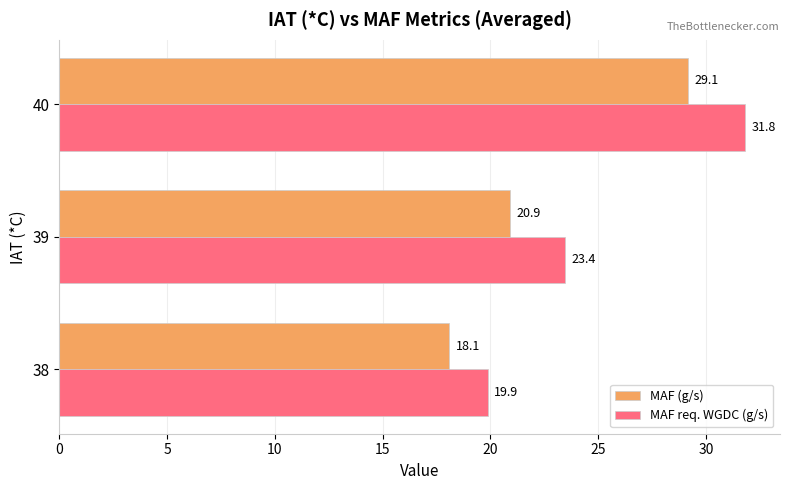

What is the sum of the MAF req. WGDC (g/s) values at 39 and 38?

43.3